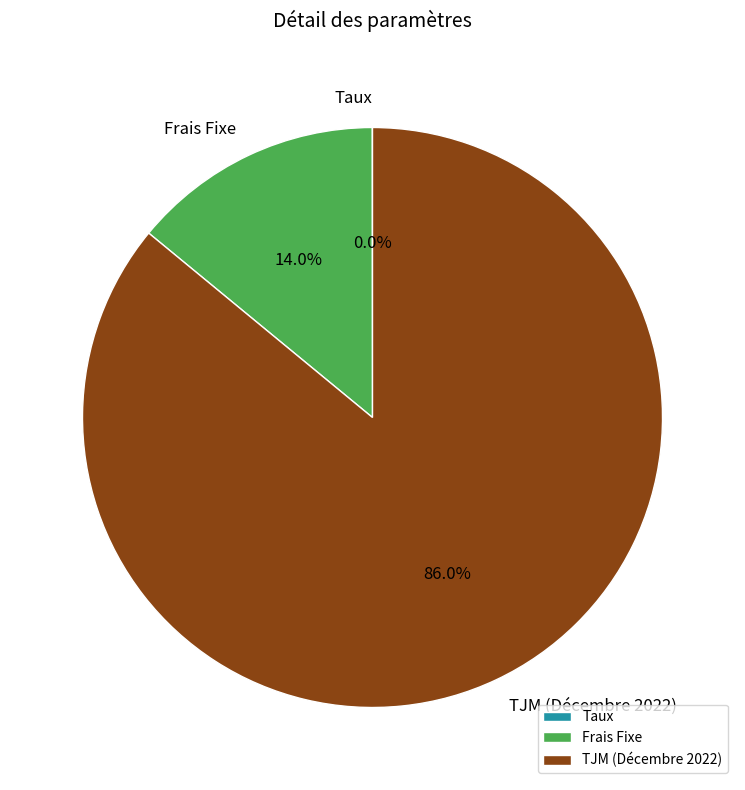

Which slice is the largest?

TJM (Décembre 2022)